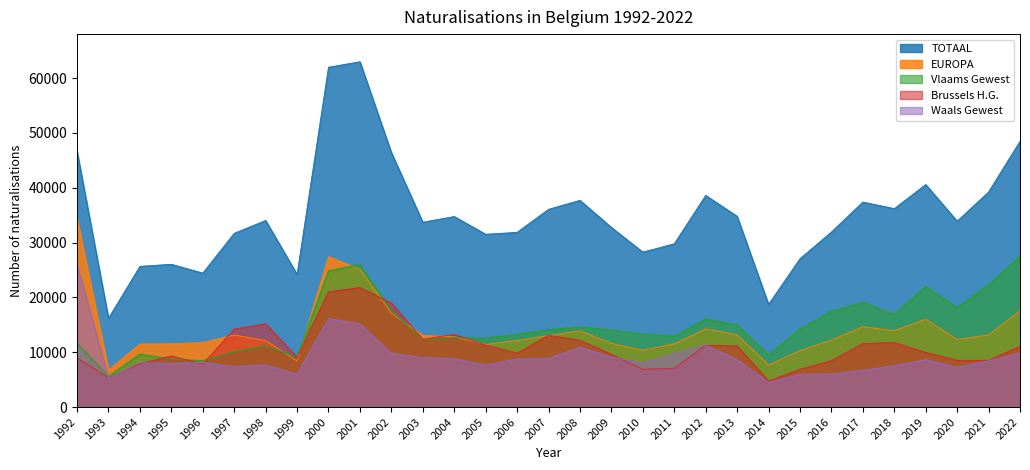

Where does the EUROPA series first go above 12815?

1992